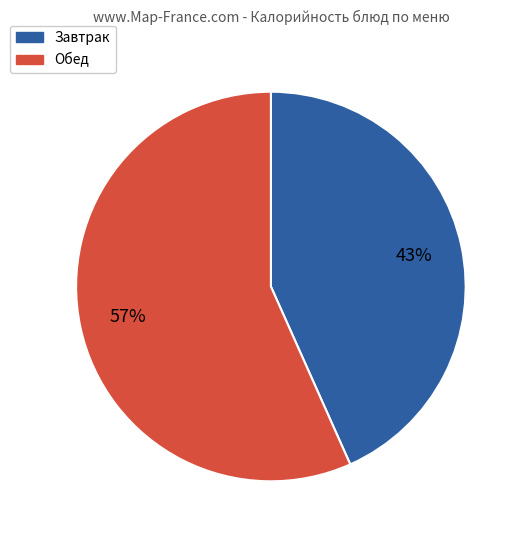

Does any single category account for the majority?

Yes